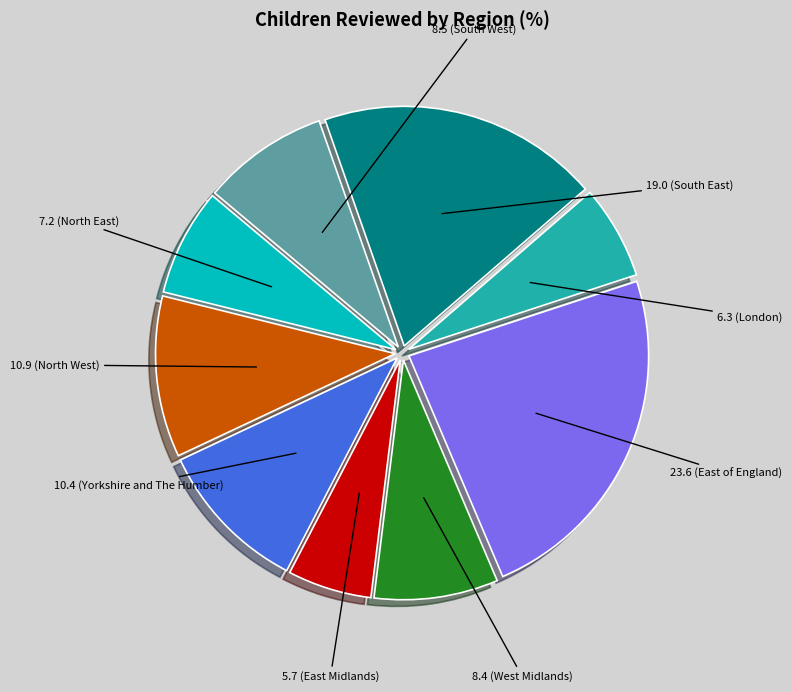

Is there any slice that represents more than half of the pie?

No